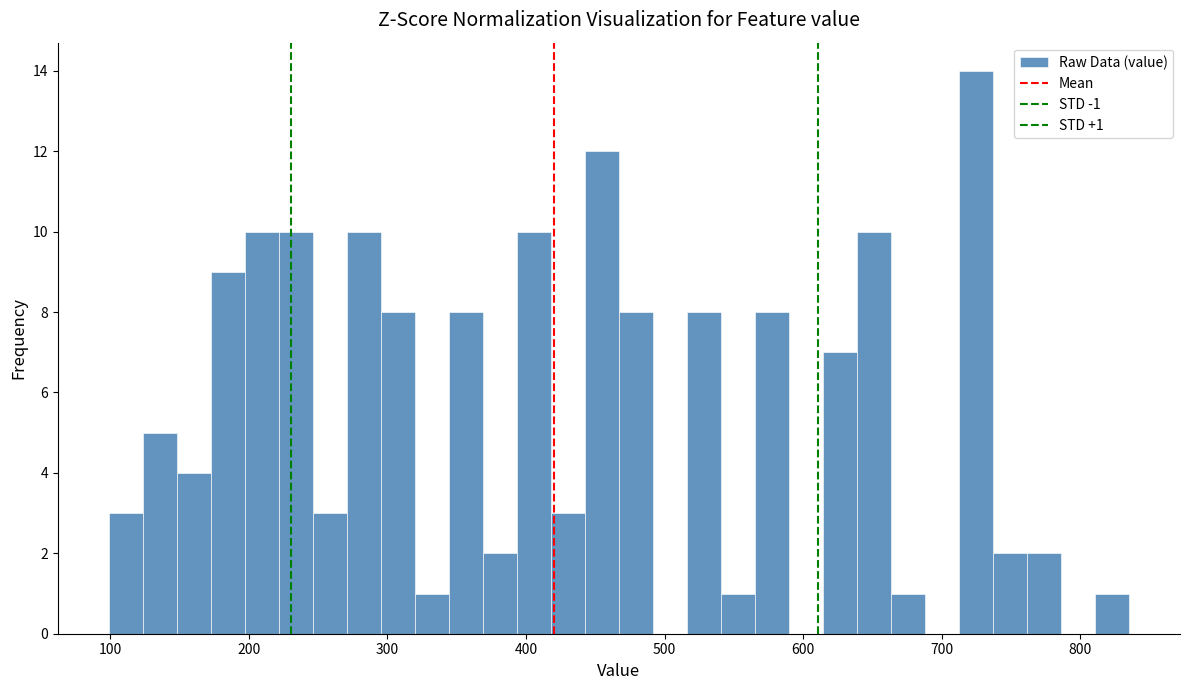

Read against the x-axis, roughly where is the centre of the tallest bar?

720